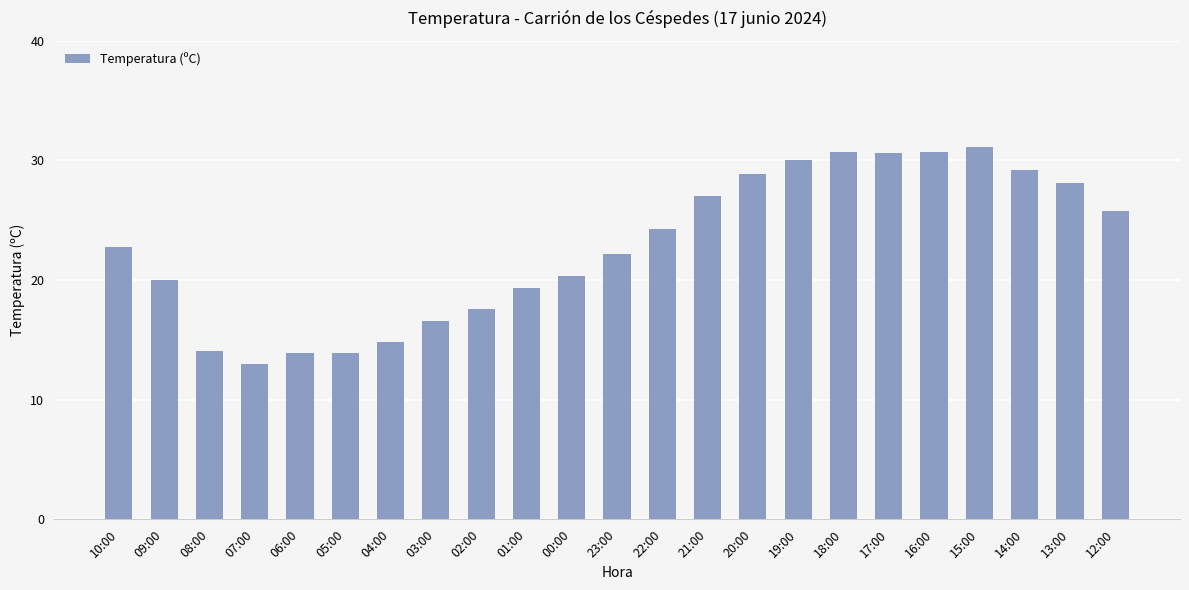

The value at 22:00 is 9.8. True or false?

False